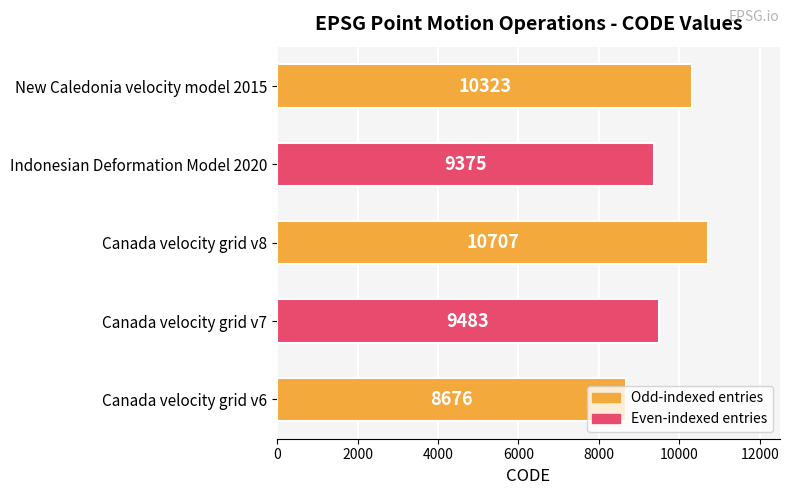

How many categories are shown in the chart?

5